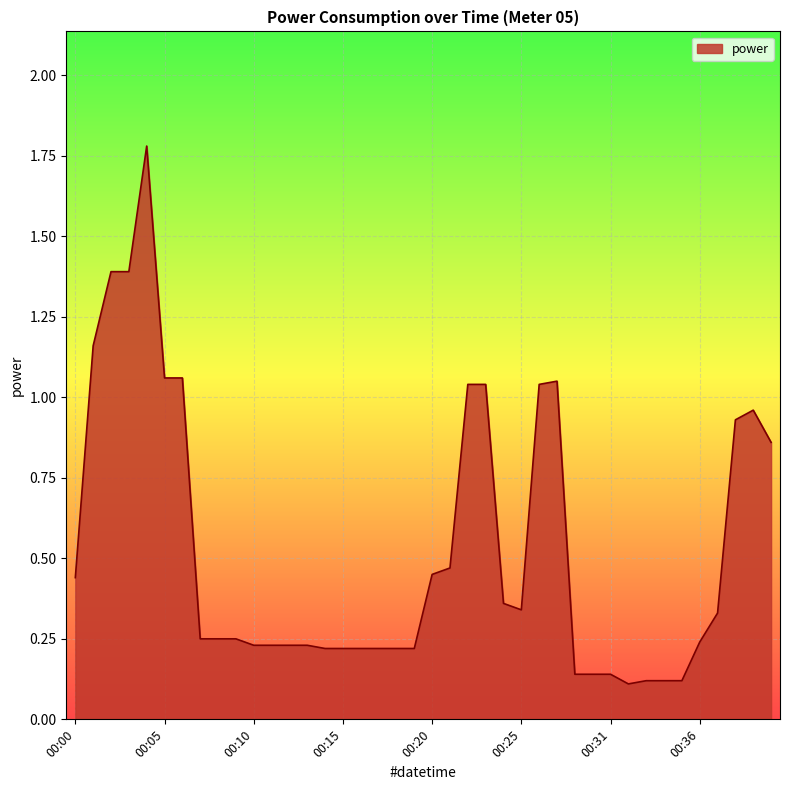

What is the maximum value shown in the chart?

1.8